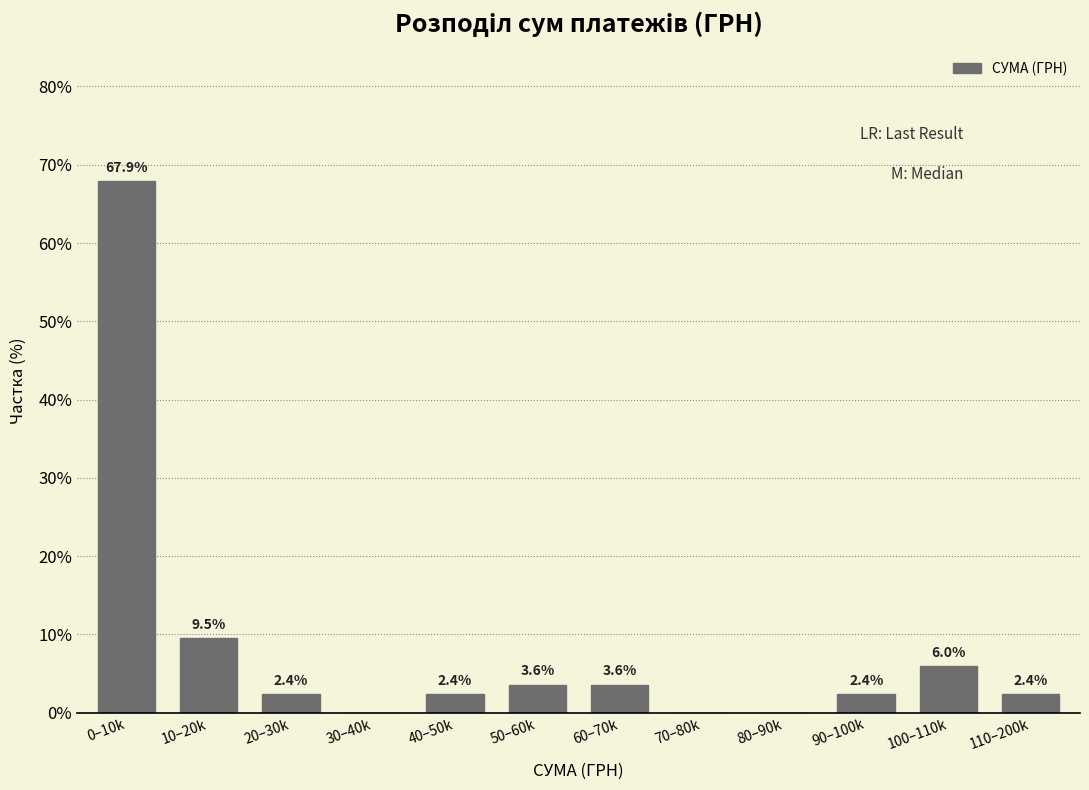

Reading left to right, list all the values displayed in this chart.

0–10k=67.9	10–20k=9.5	20–30k=2.4	30–40k=0.0	40–50k=2.4	50–60k=3.6	60–70k=3.6	70–80k=0.0	80–90k=0.0	90–100k=2.4	100–110k=6.0	110–200k=2.4